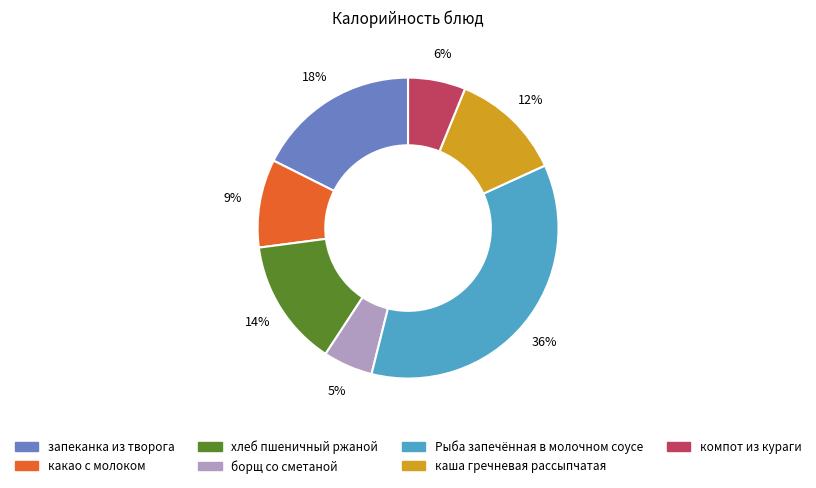

To the nearest percent, what percentage of the pie is хлеб пшеничный ржаной?

14%